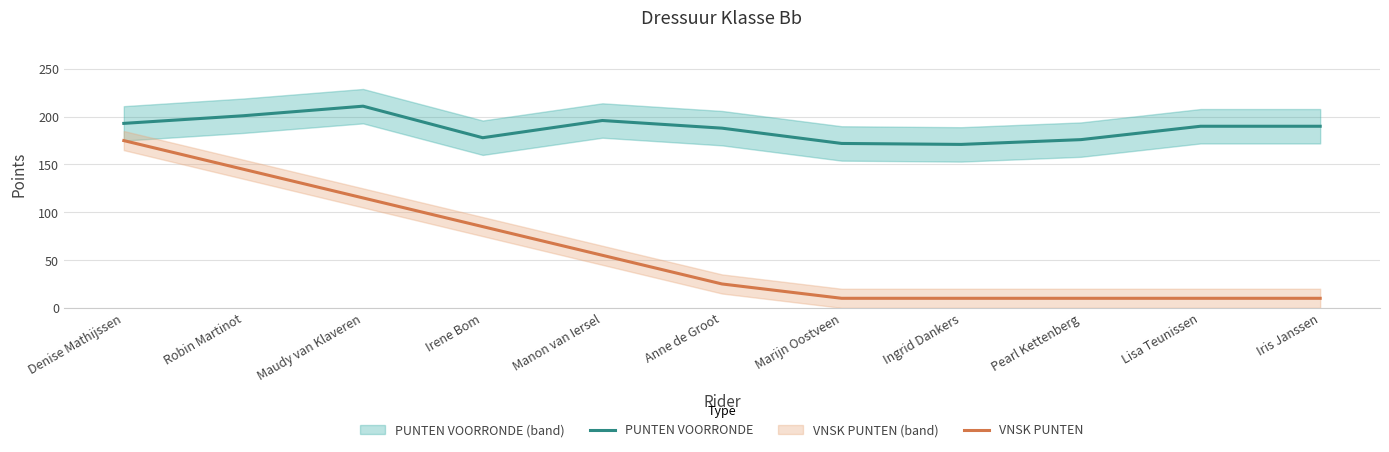

How many values in the PUNTEN VOORRONDE series exceed 190?

4